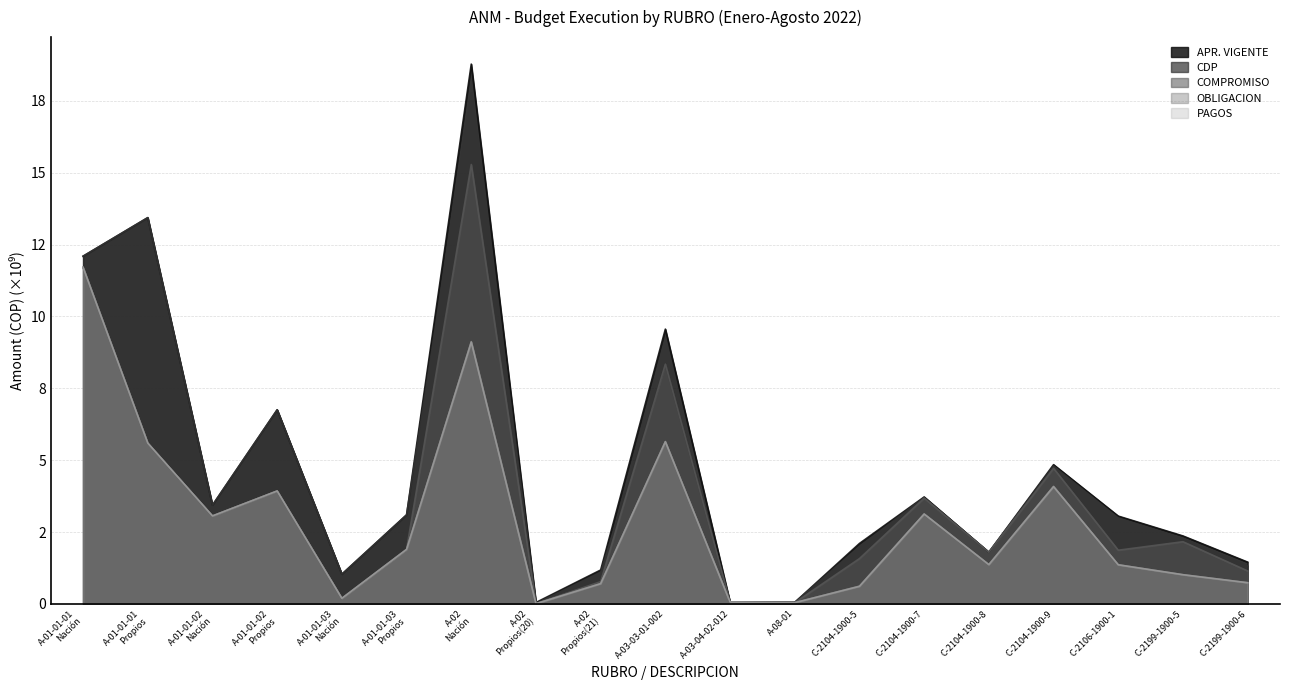

At which category does OBLIGACION reach its first local peak?

A-01-01-02
Propios